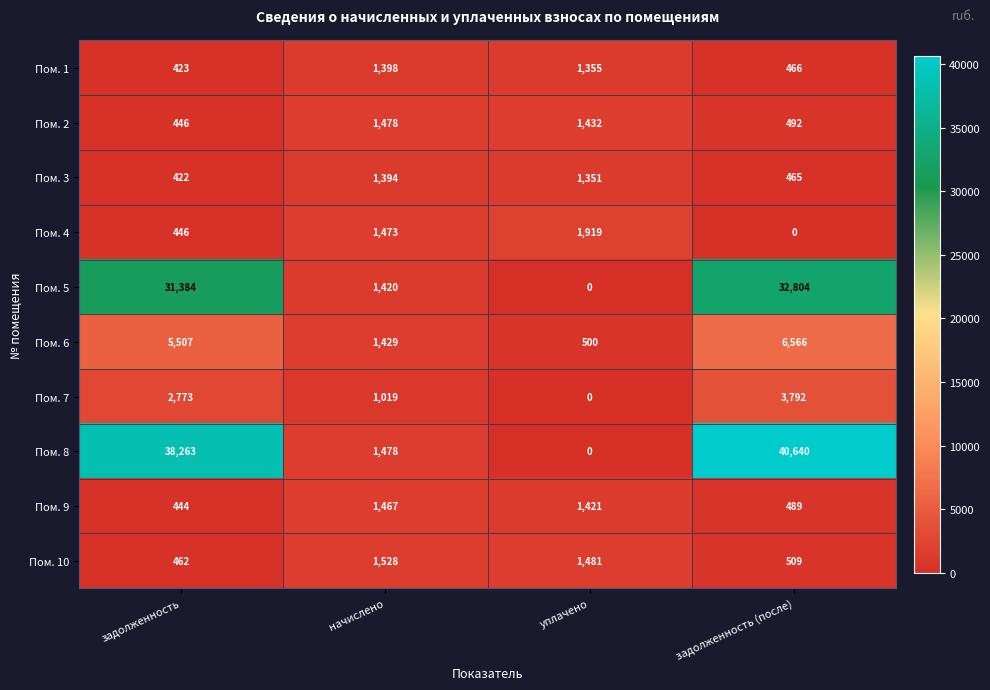

Is it true that Пом. 1 equals 1766 at уплачено?

False